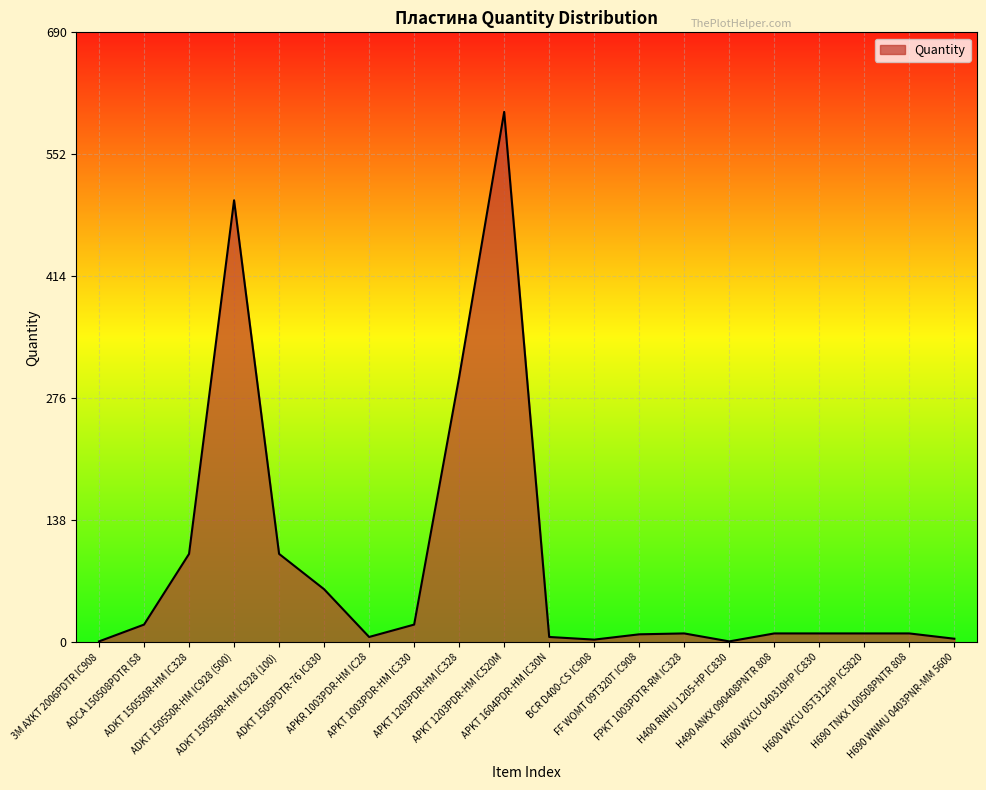

True or false: the data shows 20 at ADCA 150508PDTR IS8.

True